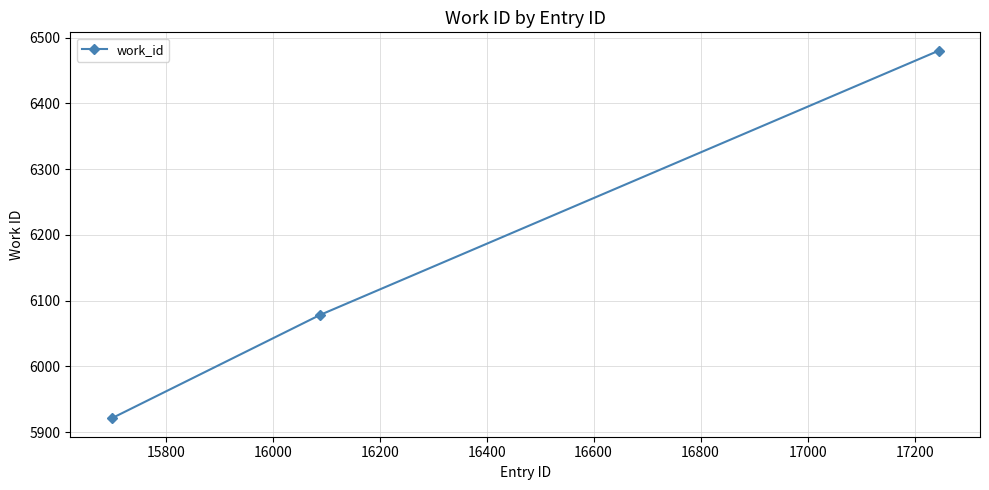

What is the average value?

6160